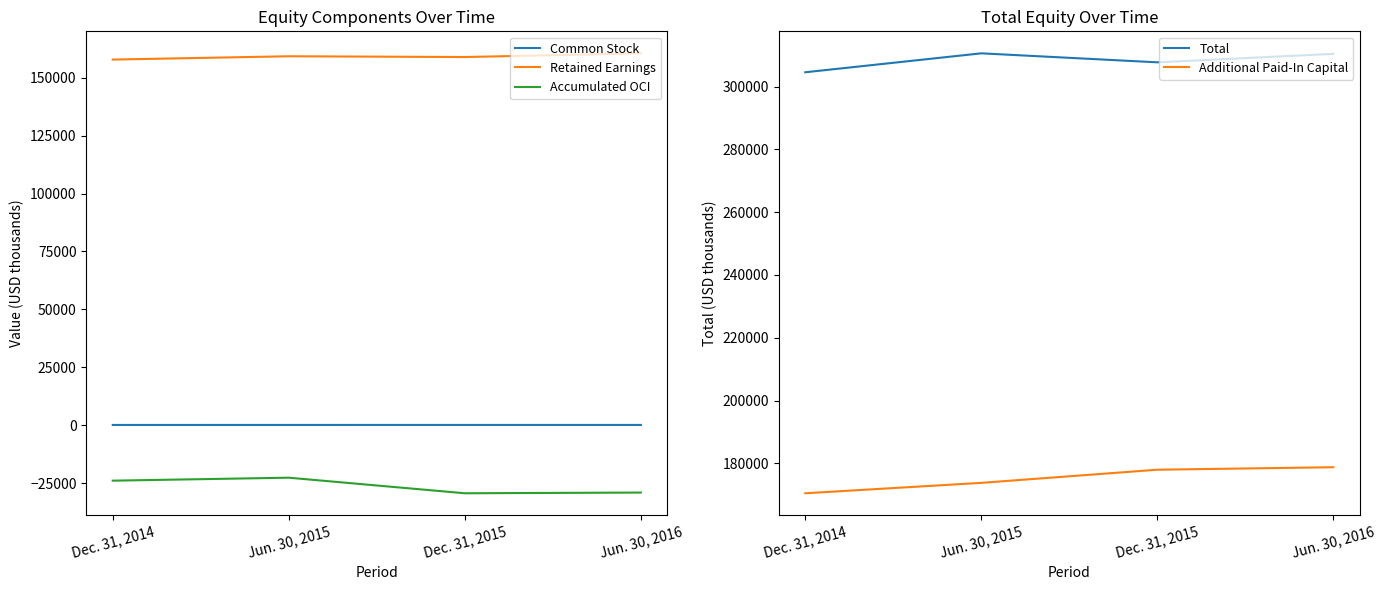

What are all the series names shown in the legend?

Common Stock, Retained Earnings, Accumulated OCI, Total, Additional Paid-In Capital